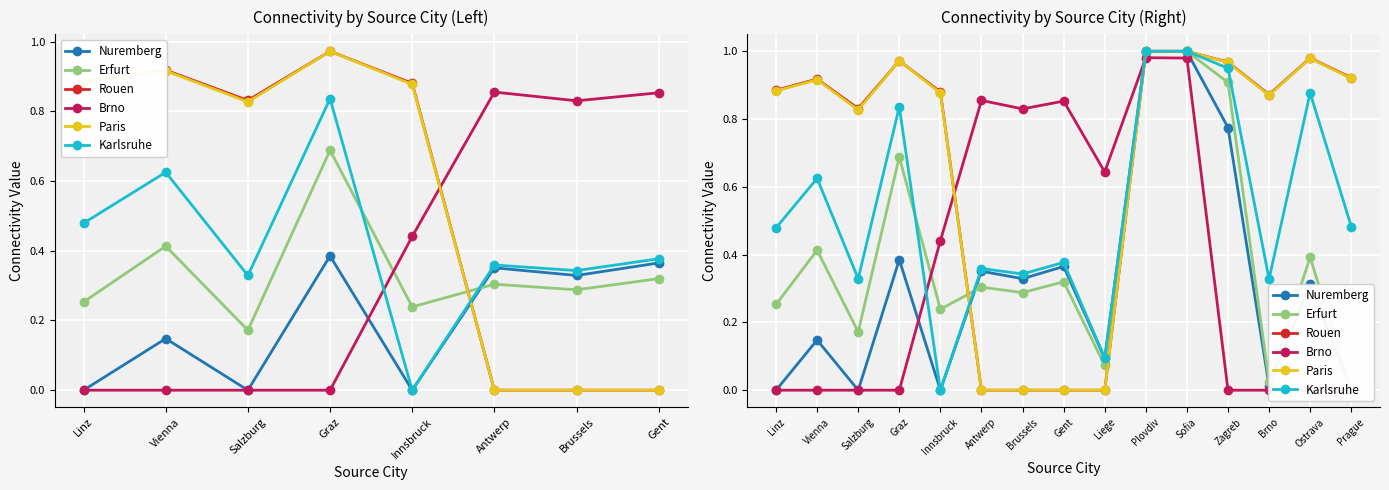

Which series changed the most between Plovdiv and Prague?

Erfurt